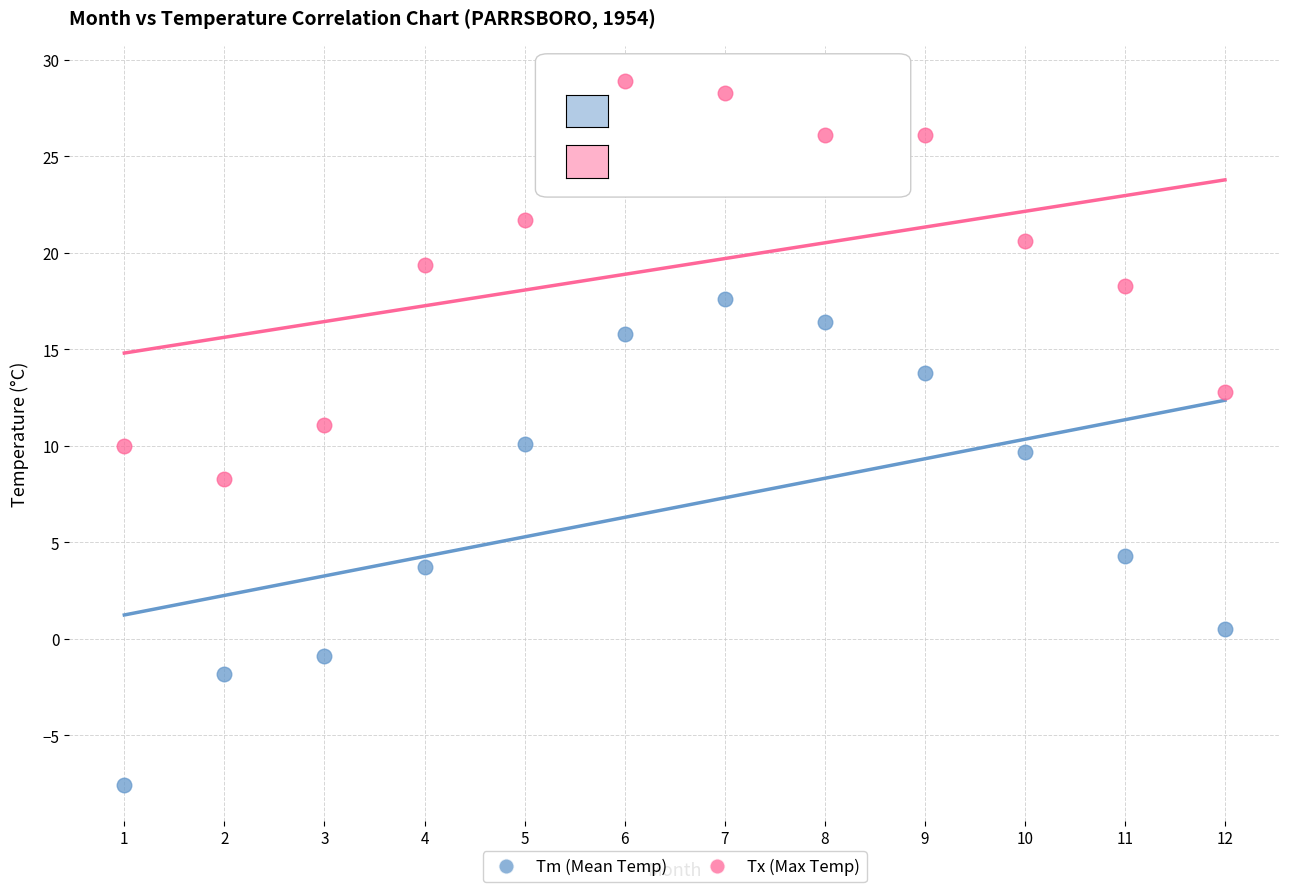

In the Tm (Mean Temp) series, what Y value is closest to 5?

4.3